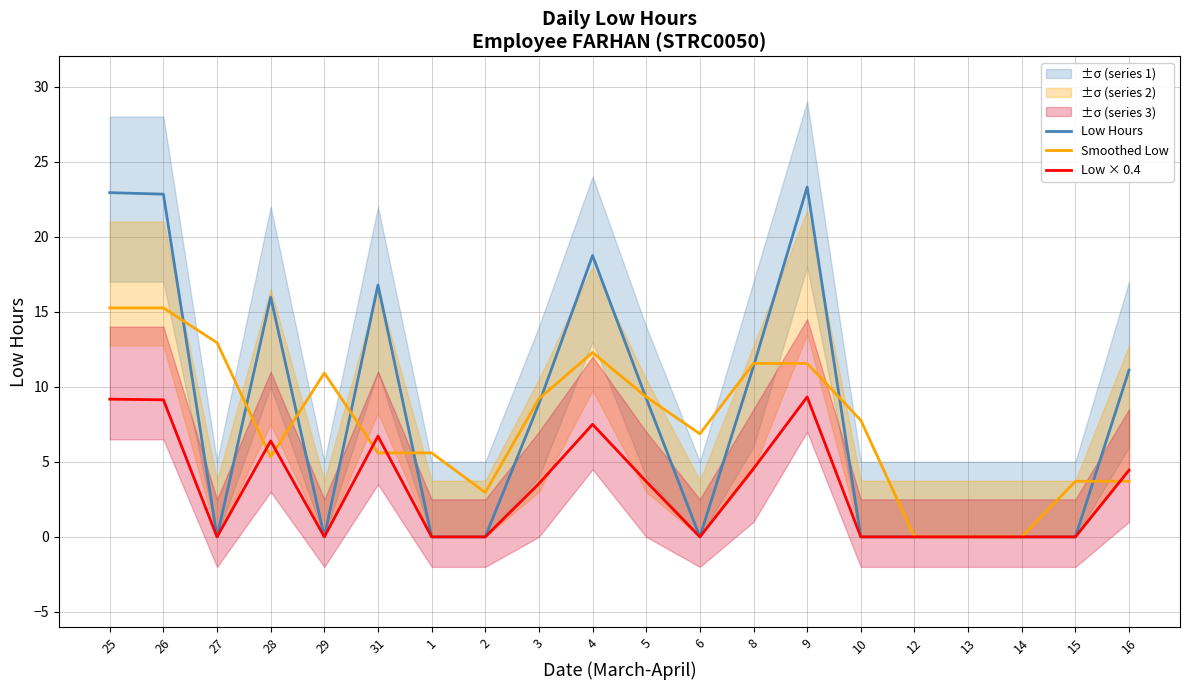

At which category is the sum across all series the highest?

25